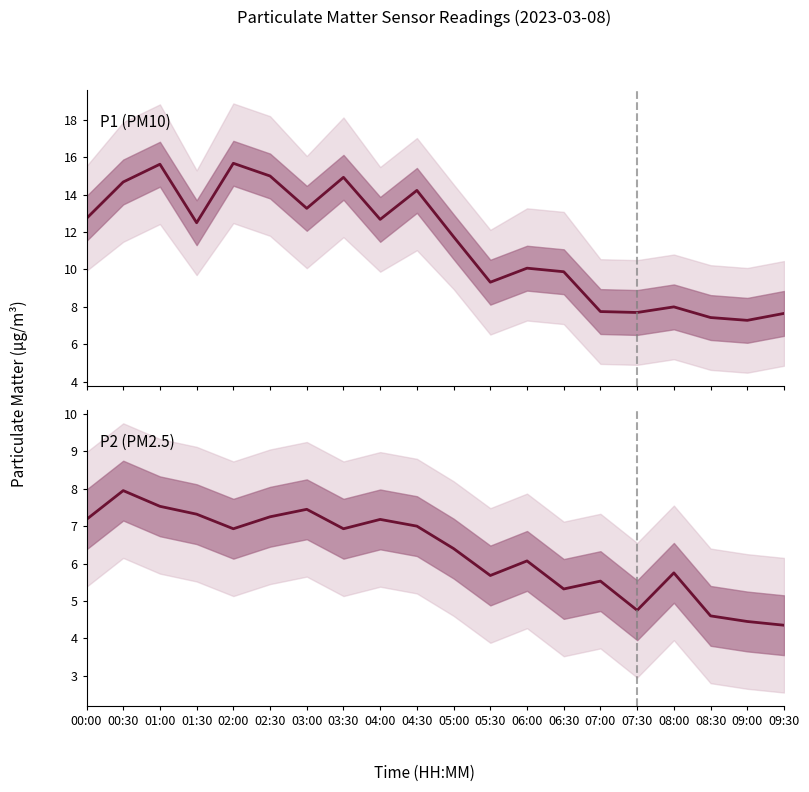

Reading right to left, transcribe all the data shown in this chart.

P1 (PM10): 7.7	7.3	7.4	8.0	7.7	7.8	9.9	10.1	9.3	11.8	14.2	12.7	14.9	13.3	15.0	15.7	12.5	15.6	14.7	12.7
P2 (PM2.5): 4.3	4.5	4.6	5.8	4.8	5.5	5.3	6.1	5.7	6.4	7.0	7.2	6.9	7.5	7.2	6.9	7.3	7.5	8.0	7.2